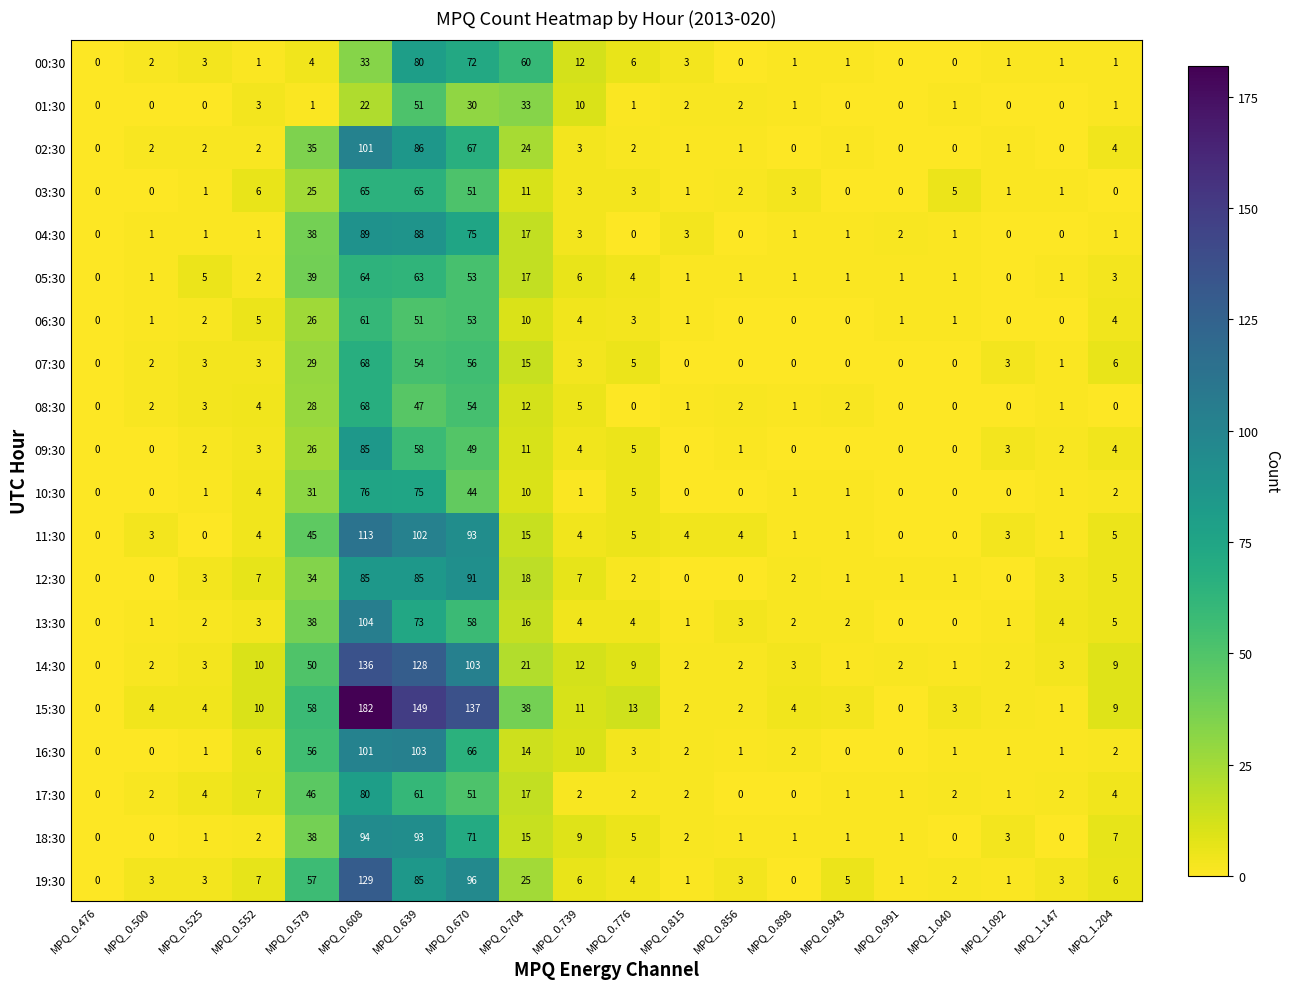

What is the total value across all series at MPQ_1.204?

78